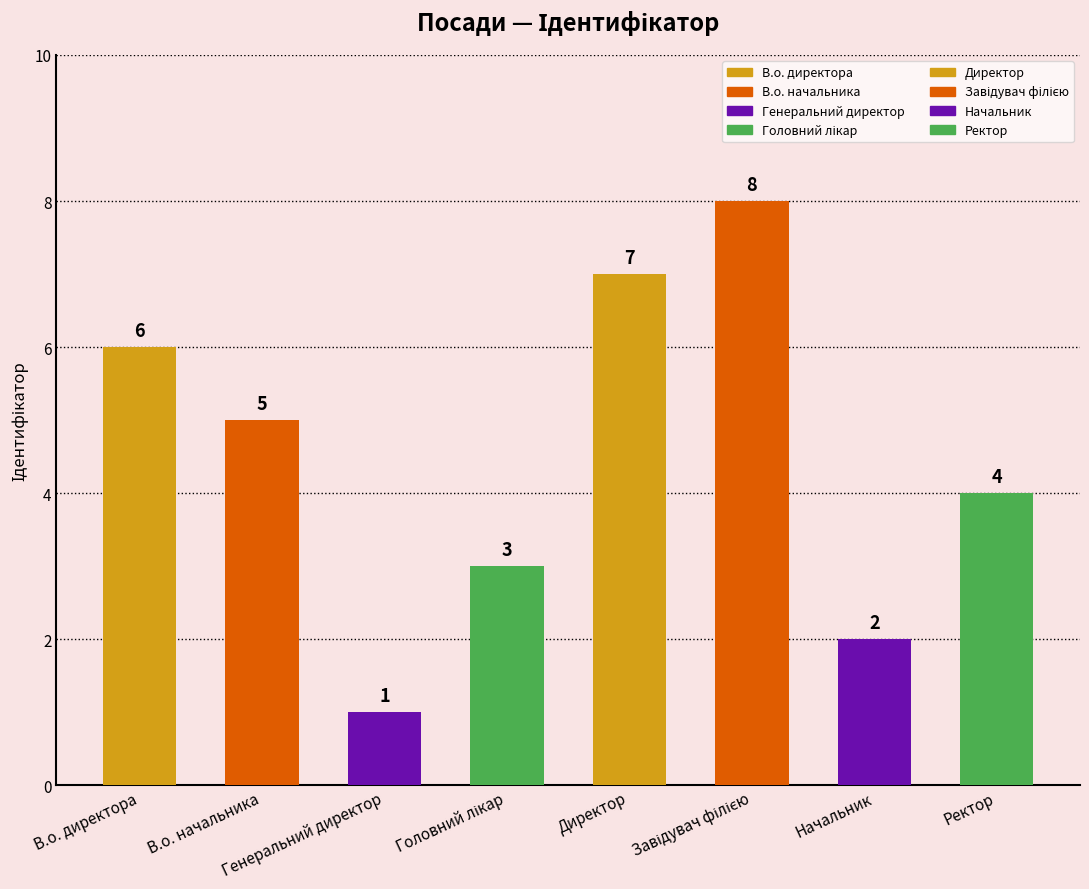

What is the minimum value shown in the chart?

1